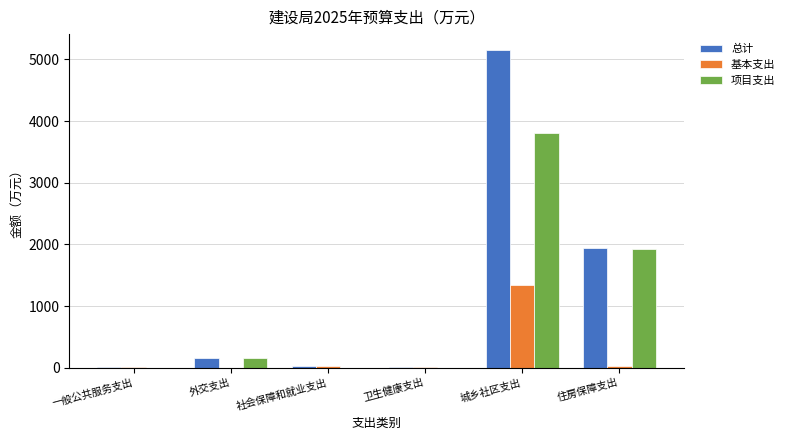

Where is 总计 nearest to the value 2578?

住房保障支出